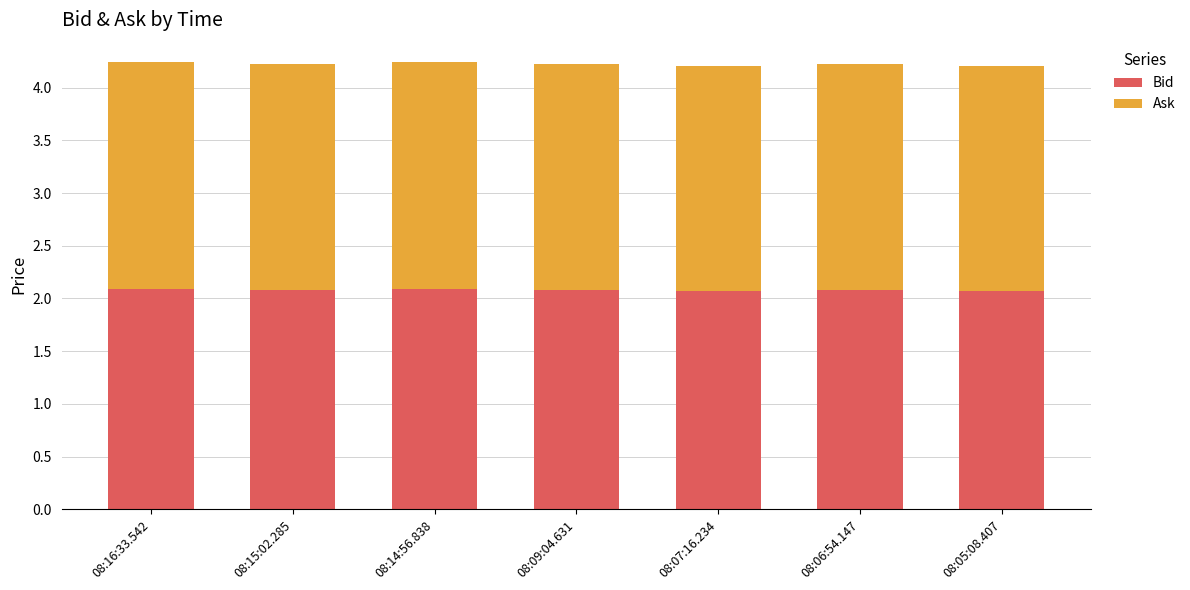

What is the sum of the Bid values at 08:06:54.147 and 08:16:33.542?

4.2